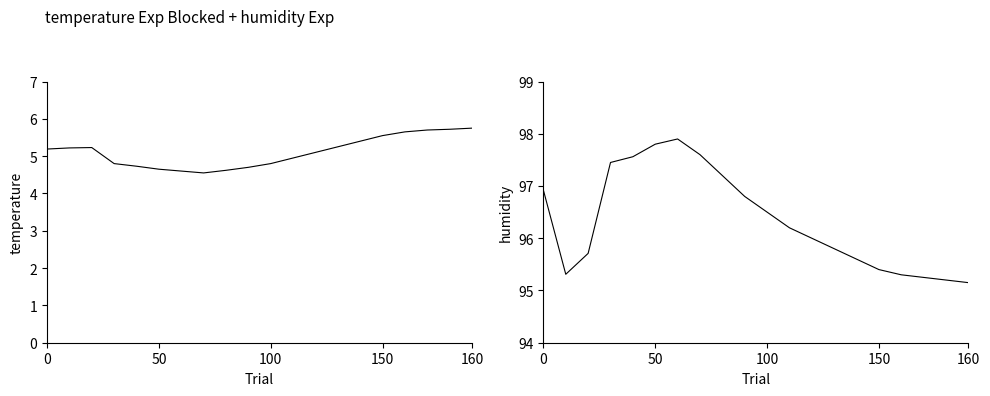

Which series changed the most between 10 and 17?

humidity